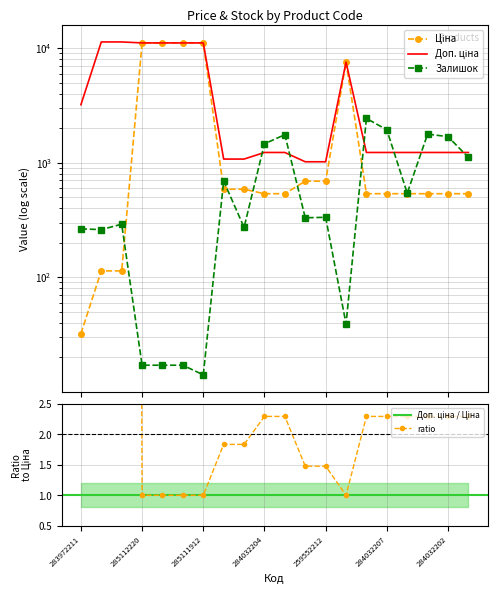

What are all the series names shown in the legend?

Ціна, Доп. ціна, Залишок